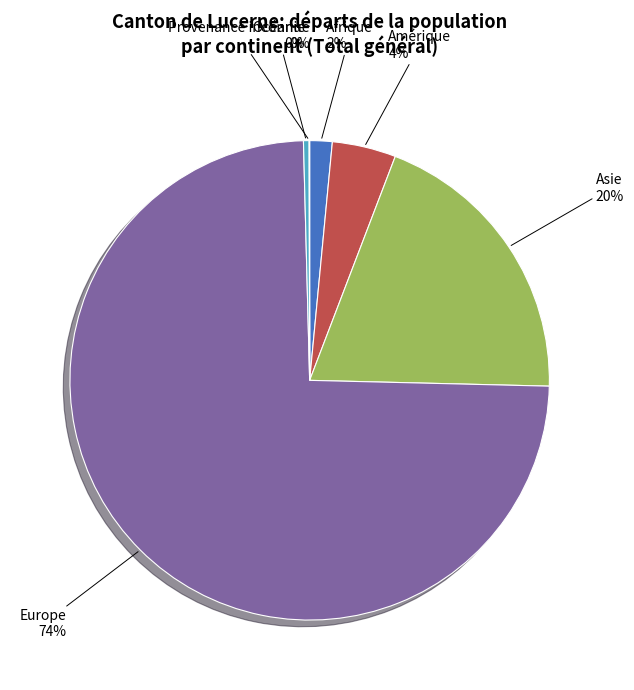

To the nearest percent, what portion does Europe represent?

74%